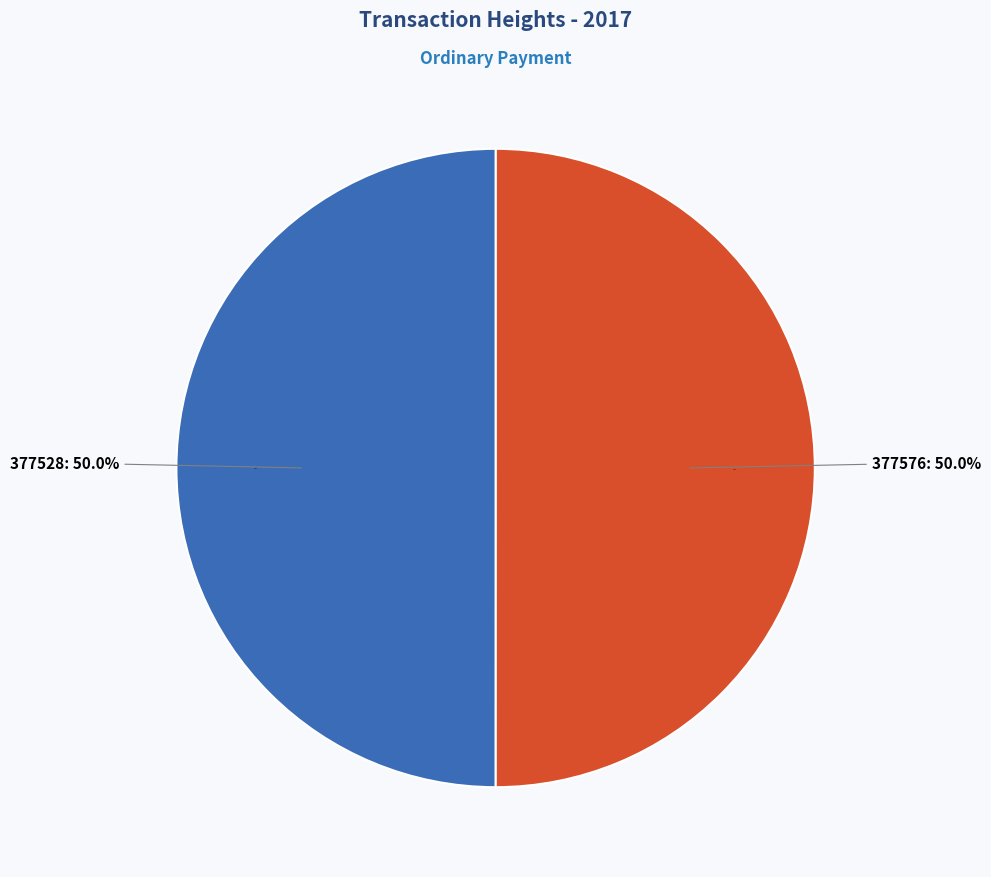

Count the number of slices in the pie.

2